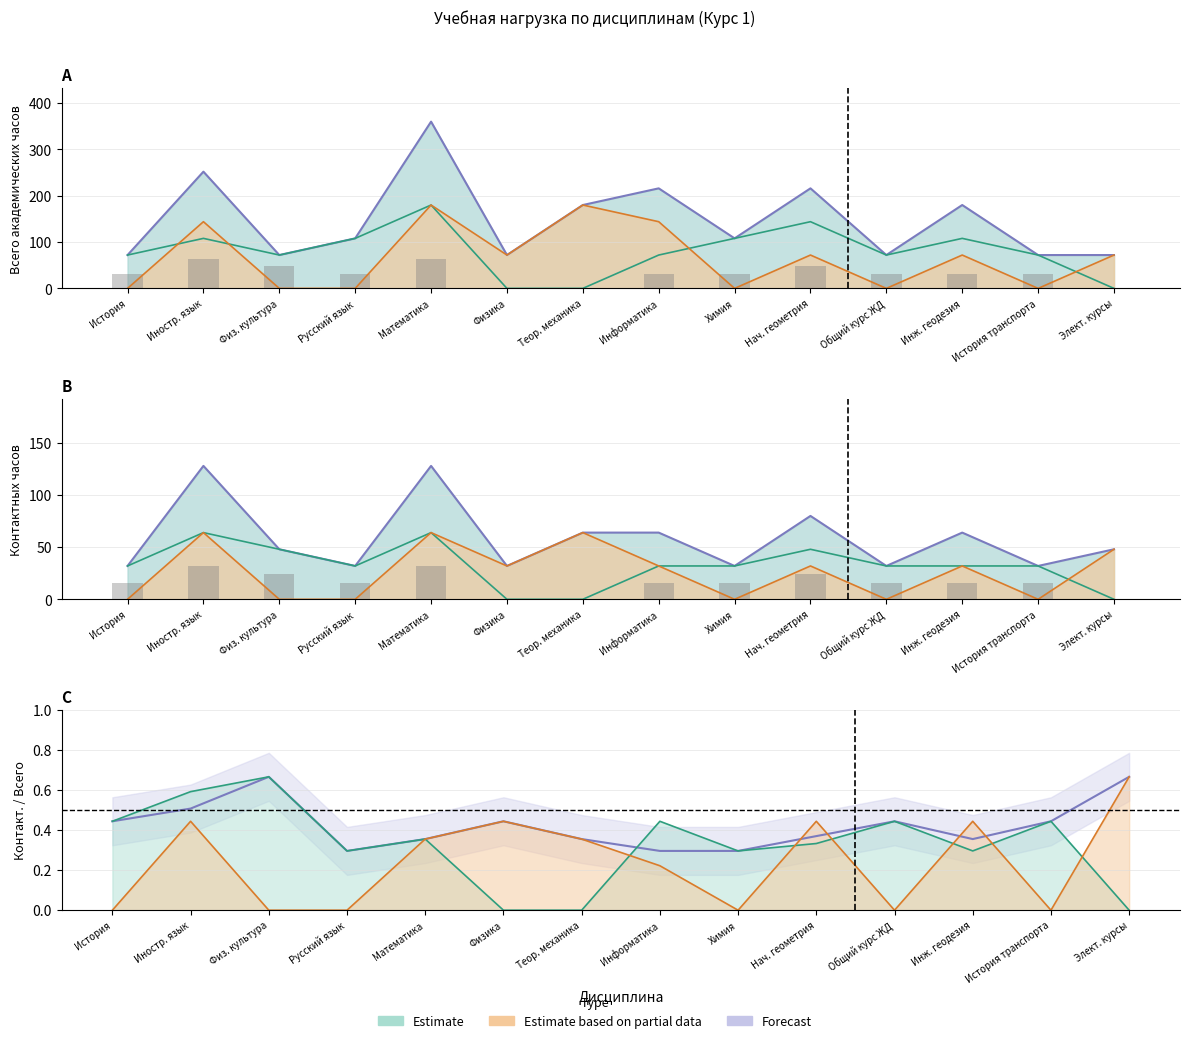

Reading left to right, list all the values displayed in this chart.

История=72	Иностр. язык=252	Физ. культура=72	Русский язык=108	Математика=360	Физика=72	Теор. механика=180	Информатика=216	Химия=108	Нач. геометрия=216	Общий курс ЖД=72	Инж. геодезия=180	История транспорта=72	Элект. курсы=72